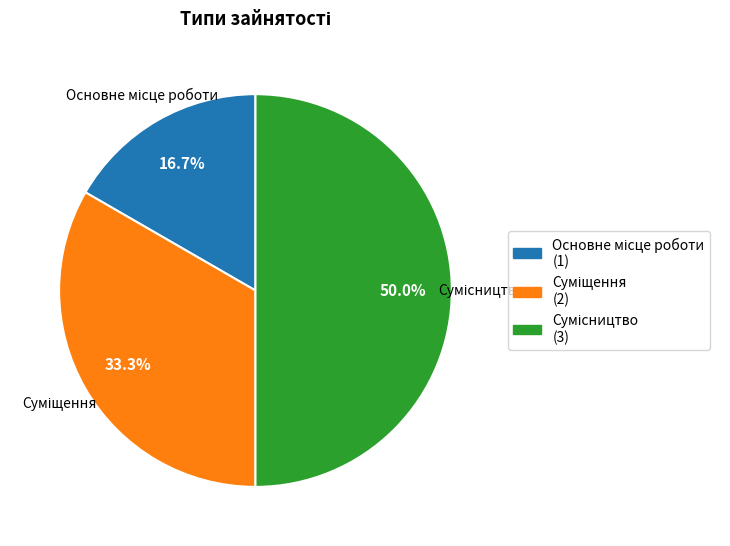

How many slices are in this pie chart?

3